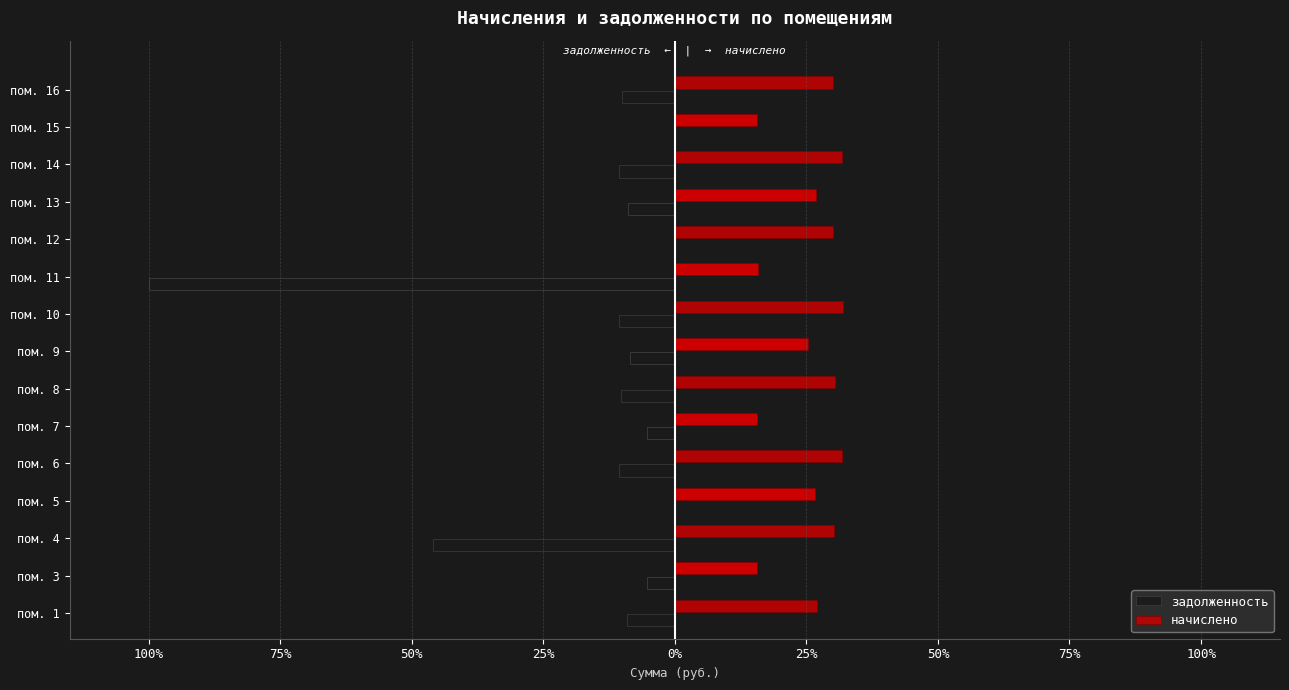

What are all the series names shown in the legend?

задолженность, начислено